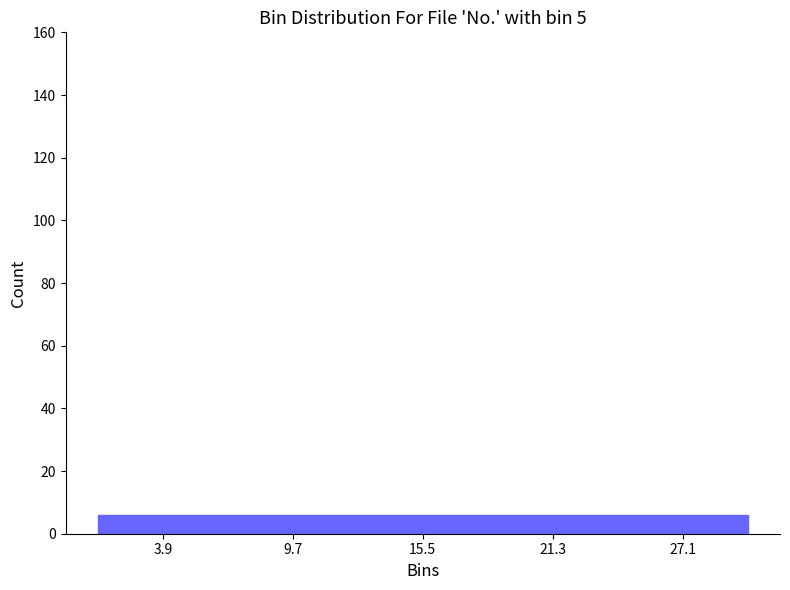

Reading left to right, list every bar in this chart as the range it spans on the x-axis followed by its height. Neither the bar edges nor the heights are printed on the chart, so give them approximately, as read against the axes.

1.0 to 6.8: 6
6.8 to 12.6: 6
12.6 to 18.4: 6
18.4 to 24.2: 6
24.2 to 30.0: 6